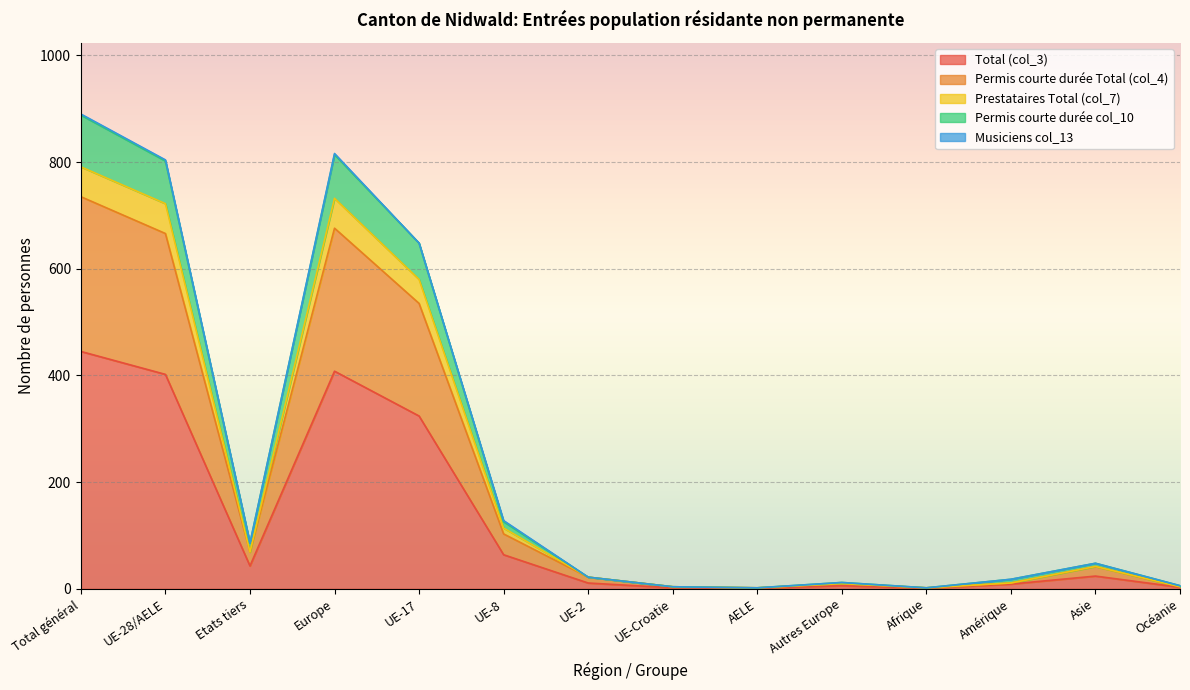

How many lines are shown in the chart?

5